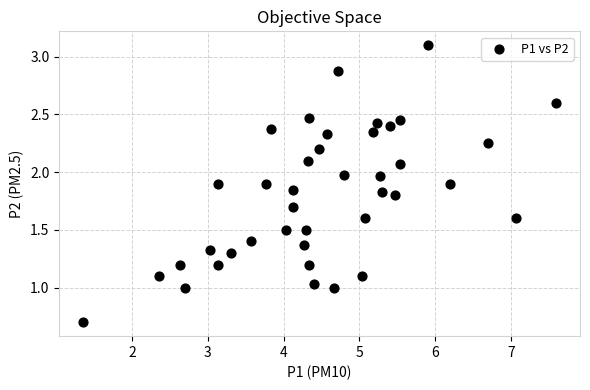

What is the range of X values (max minus min)?

6.2